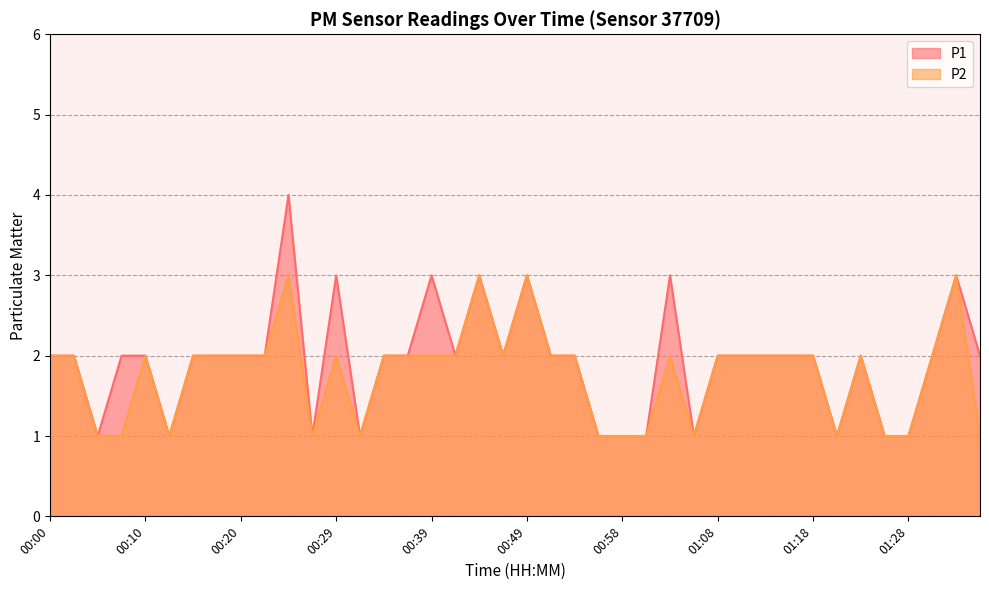

What is the approximate value of P2 at 00:56?

1